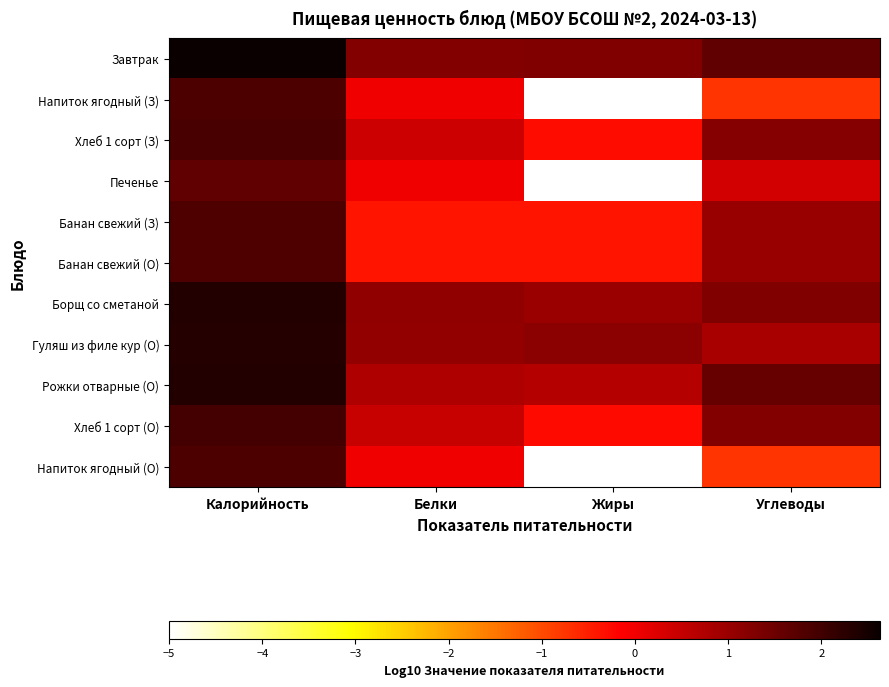

Between Белки and Углеводы, which is larger?

Углеводы